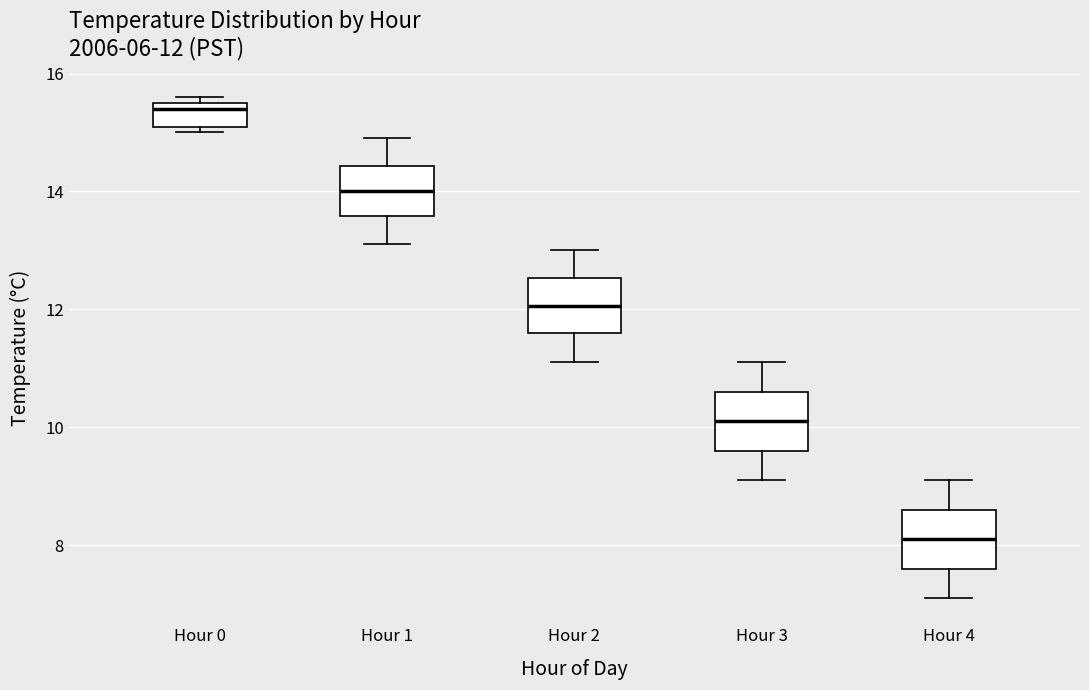

Which box's median line is the lowest?

Hour 4